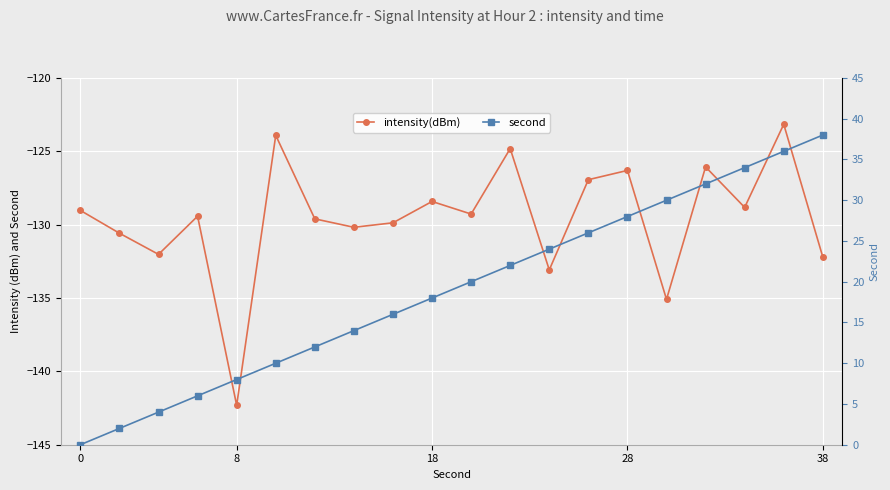

How many lines are shown in the chart?

2